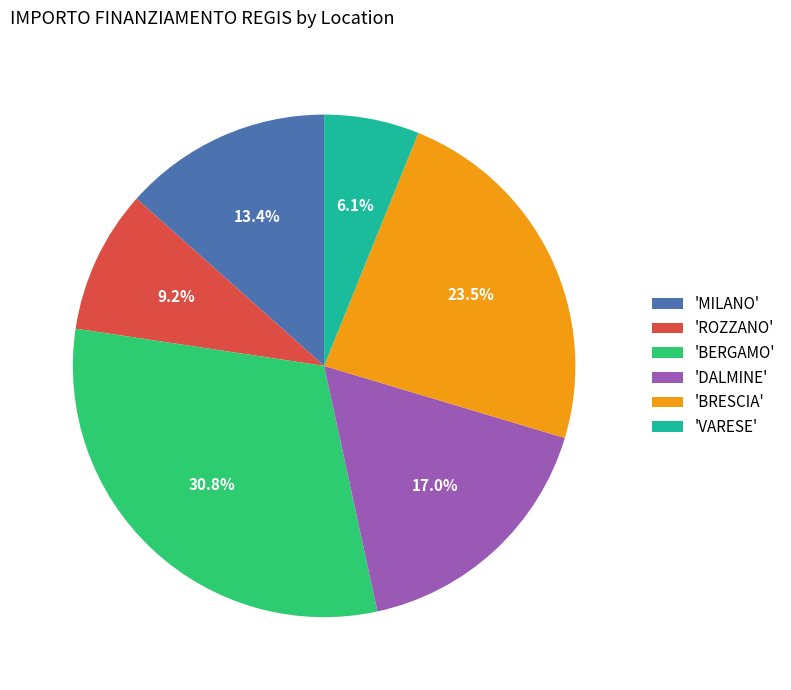

What is the ratio of the value at 'VARESE' to the value at 'ROZZANO'?

0.7